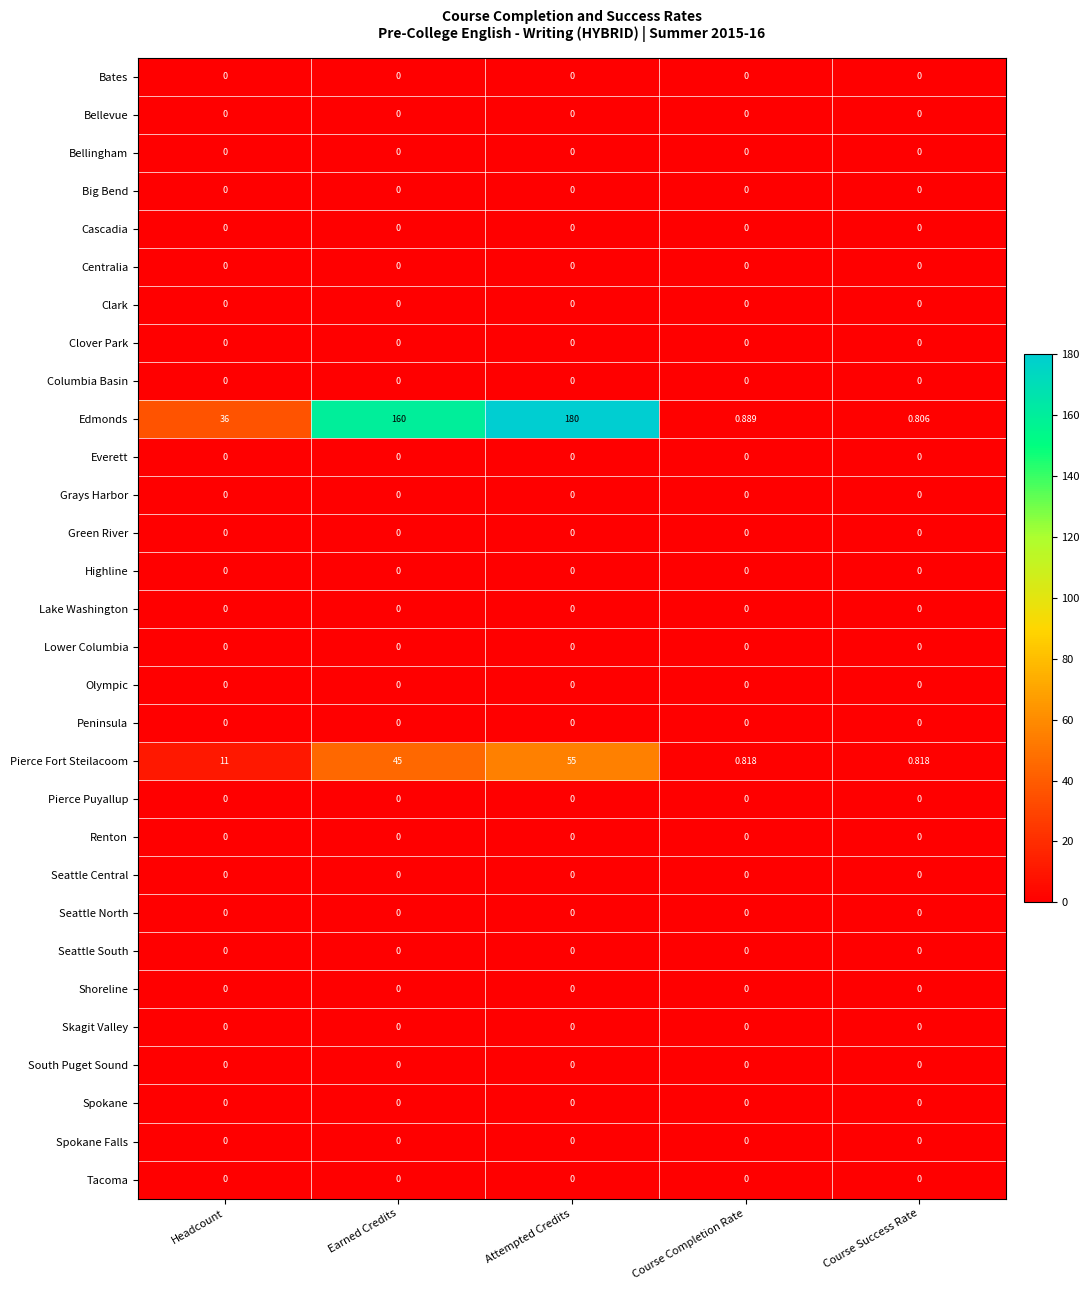

Which series has the largest total across all categories?

Edmonds